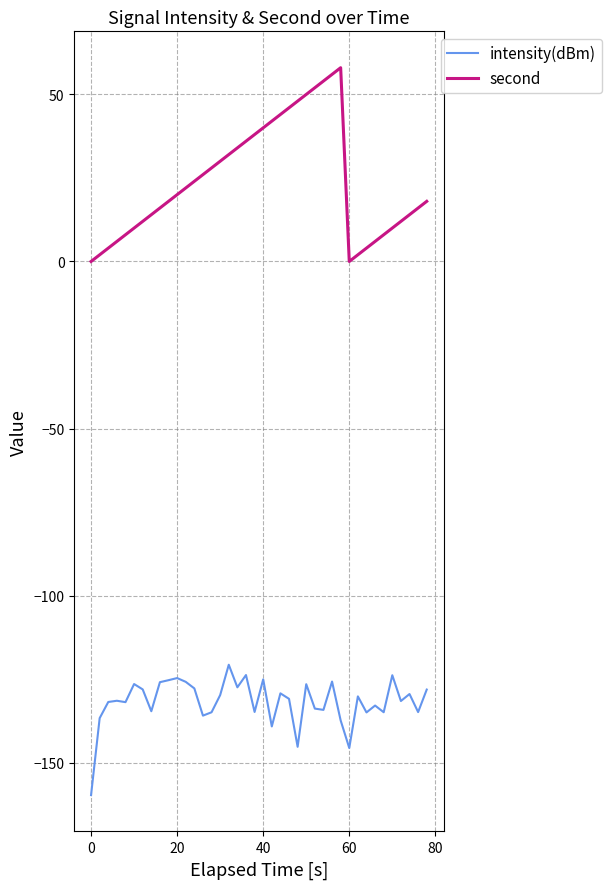

How many lines are shown in the chart?

2